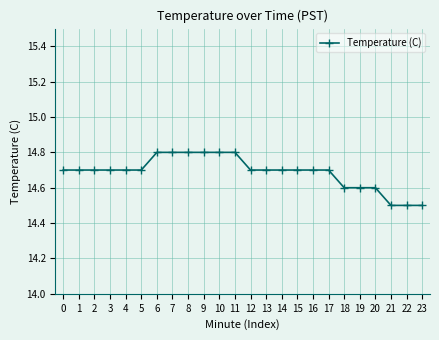

Reading left to right, transcribe all the data shown in this chart.

0=14.7	1=14.7	2=14.7	3=14.7	4=14.7	5=14.7	6=14.8	7=14.8	8=14.8	9=14.8	10=14.8	11=14.8	12=14.7	13=14.7	14=14.7	15=14.7	16=14.7	17=14.7	18=14.6	19=14.6	20=14.6	21=14.5	22=14.5	23=14.5